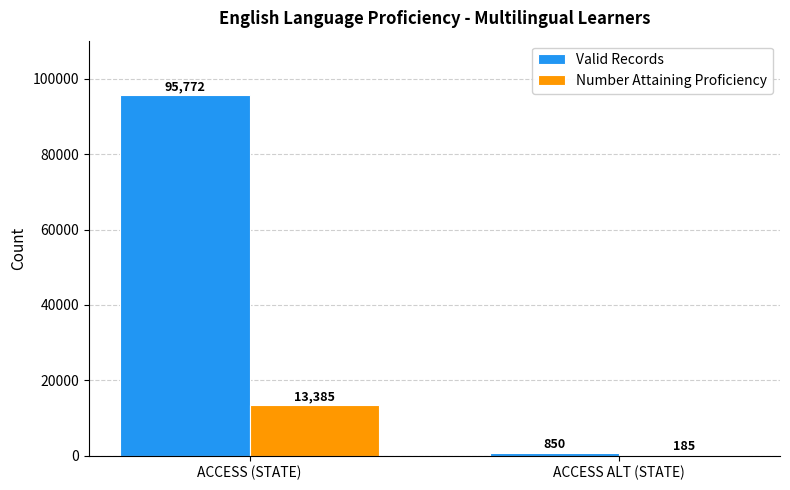

What is the difference between the Valid Records values at ACCESS ALT (STATE) and ACCESS (STATE)?

94922